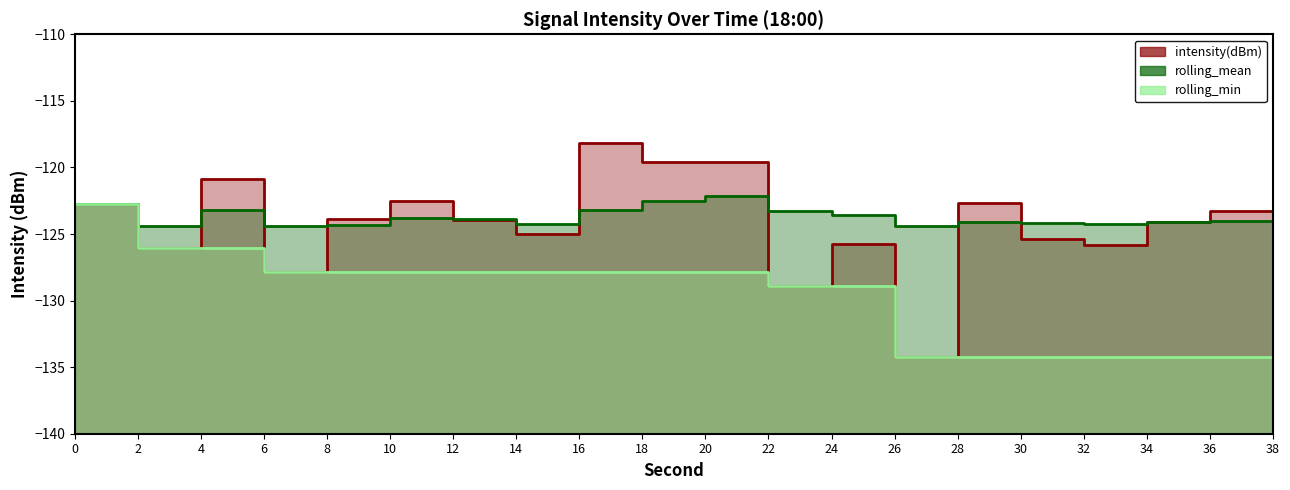

Reading right to left, list all the values displayed in this chart.

intensity(dBm): -122.6	-123.3	-124.1	-125.8	-125.4	-122.6	-134.3	-125.8	-128.9	-119.6	-119.6	-118.1	-125.0	-123.9	-122.6	-123.9	-127.8	-120.9	-126.1	-122.7
rolling_mean: -123.9	-124.0	-124.1	-124.2	-124.2	-124.1	-124.4	-123.6	-123.3	-122.1	-122.6	-123.2	-124.2	-123.9	-123.8	-124.3	-124.4	-123.2	-124.4	-122.7
rolling_min: -134.3	-134.3	-134.3	-134.3	-134.3	-134.3	-134.3	-128.9	-128.9	-127.8	-127.8	-127.8	-127.8	-127.8	-127.8	-127.8	-127.8	-126.1	-126.1	-122.7